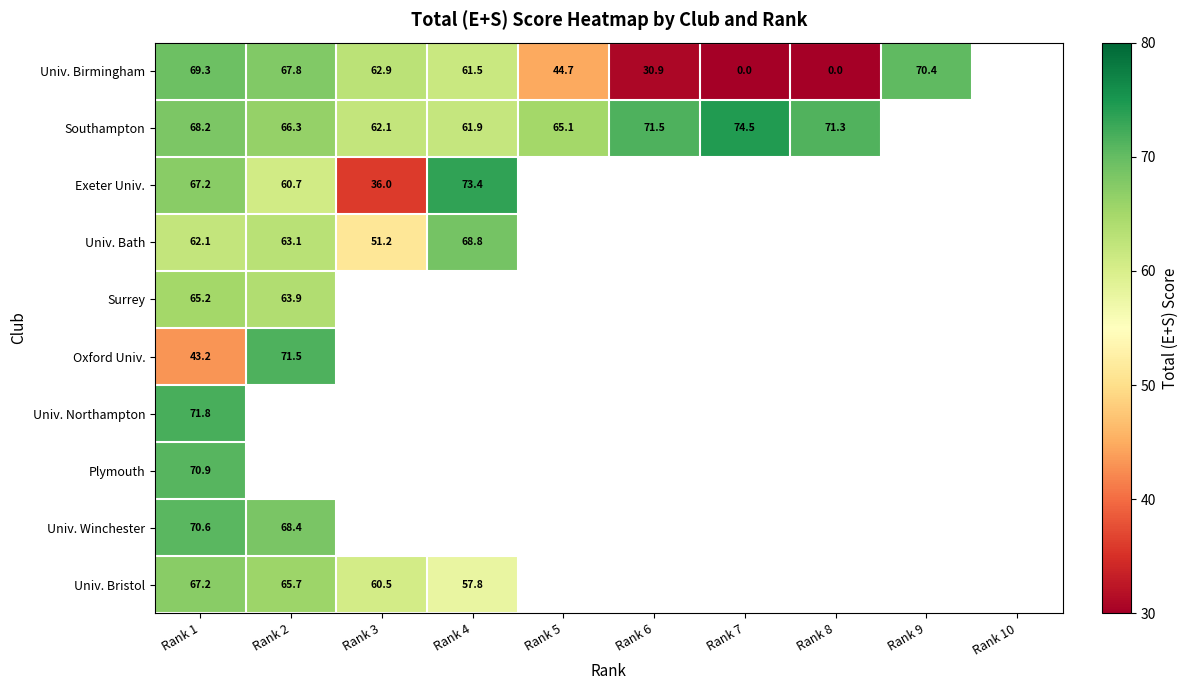

What is the approximate value of Univ. Winchester at Rank 2?

68.4